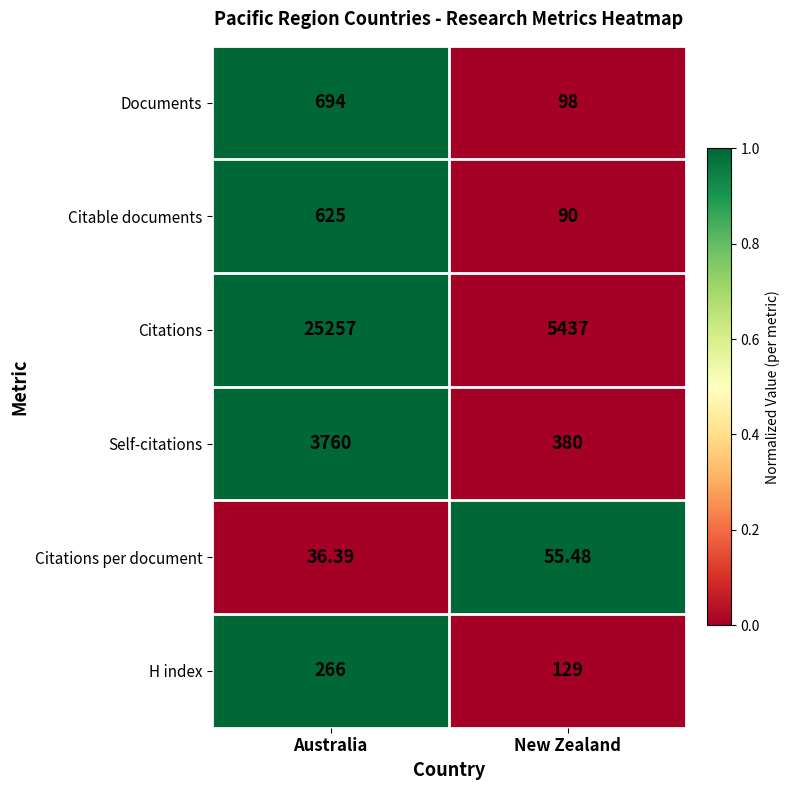

Where is Citable documents nearest to the value 357?

New Zealand